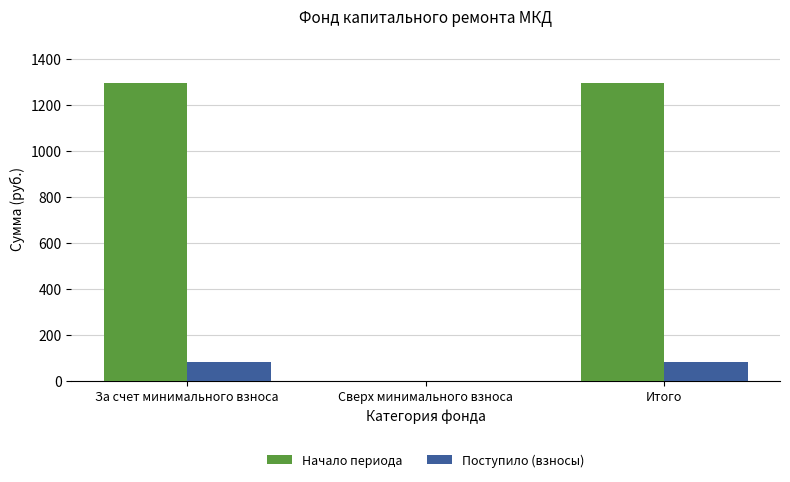

The Начало периода series shows 2044.8 at За счет минимального взноса. True or false?

False